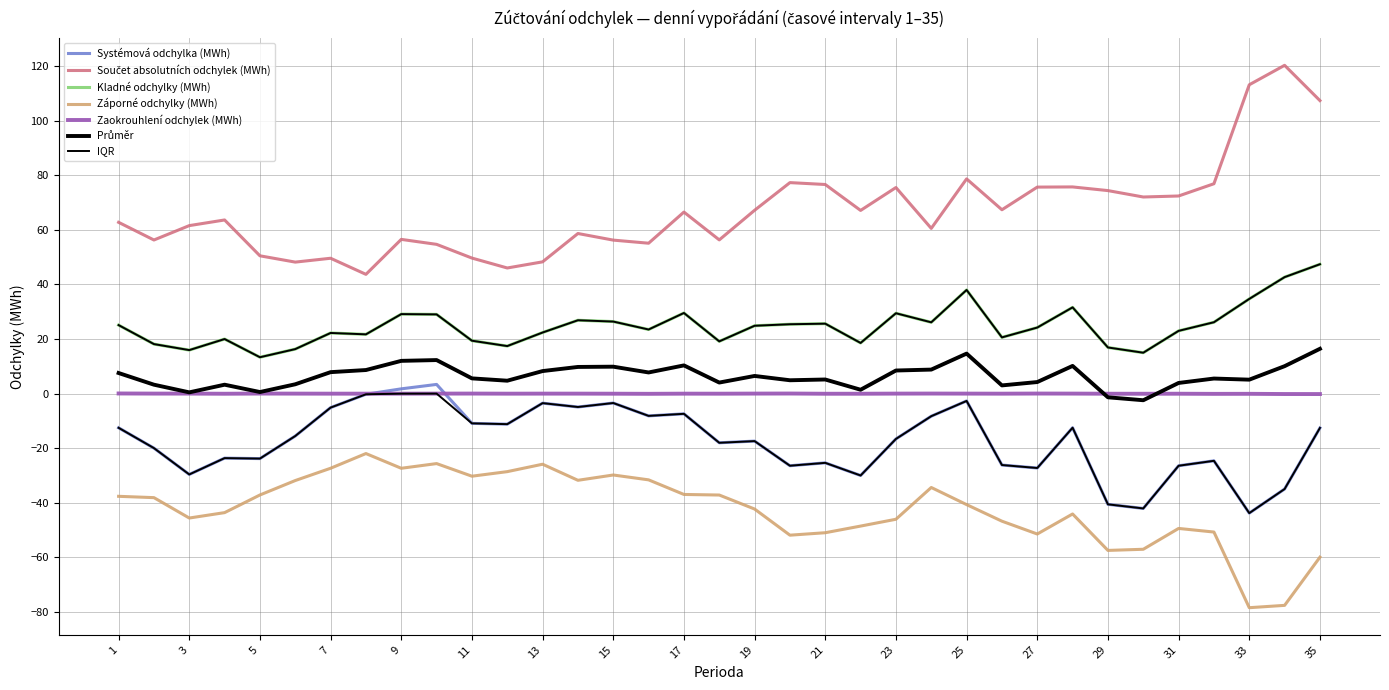

True or false: Zaokrouhlení odchylek (MWh) and Kladné odchylky (MWh) intersect in this chart.

False